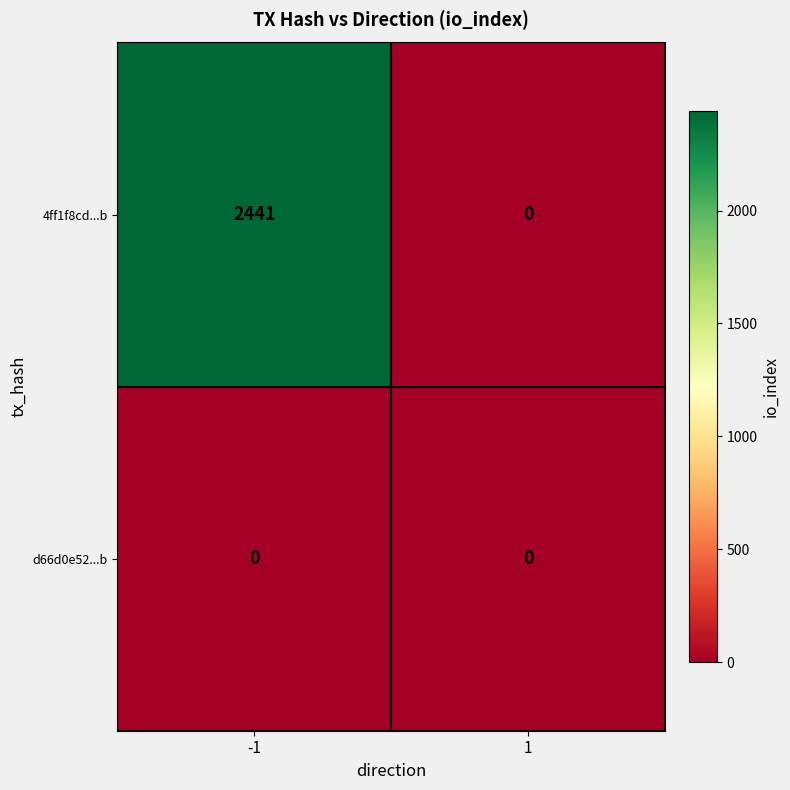

List the series in order of their peak value, lowest first.

d66d0e52...b, 4ff1f8cd...b